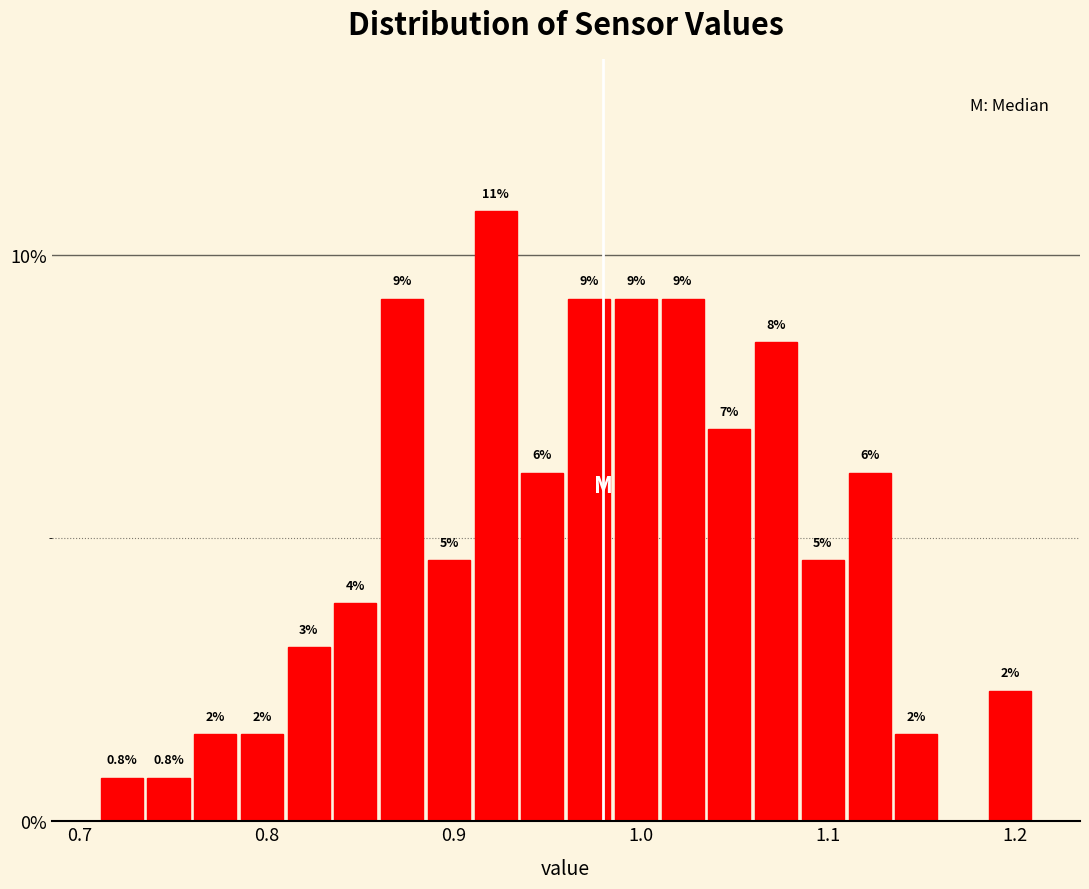

Read against the x-axis, roughly where is the centre of the tallest bar?

0.92